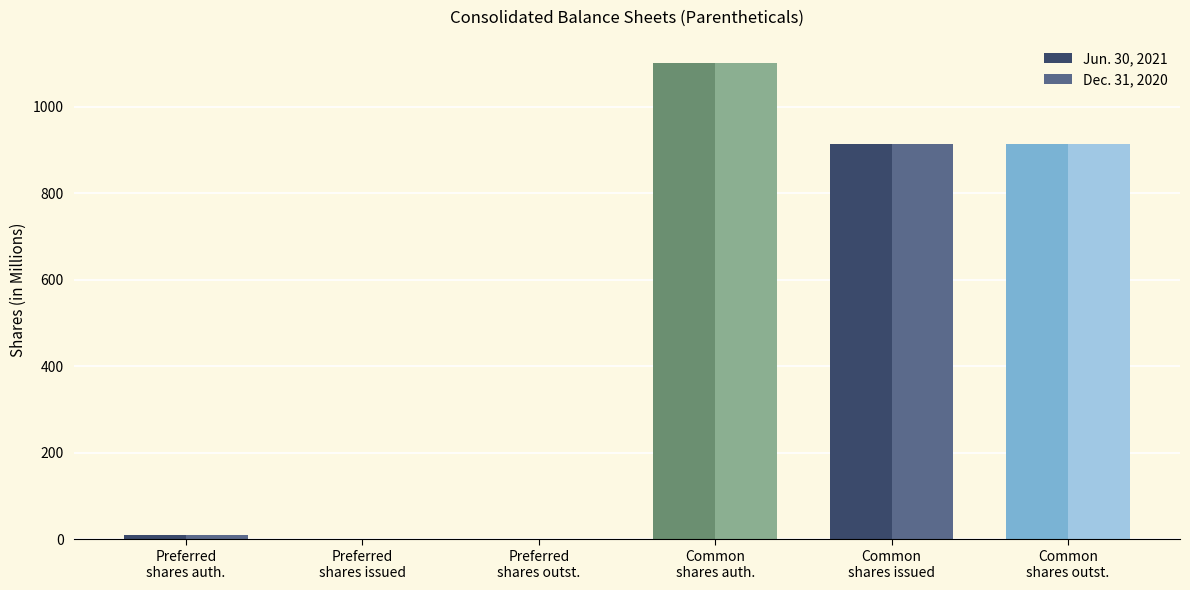

What are all the series names shown in the legend?

Jun. 30, 2021, Dec. 31, 2020